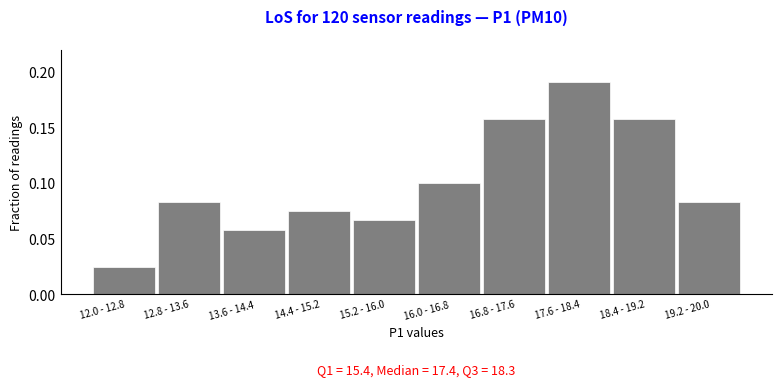

At which category does the chart reach its peak across all series?

17.6 - 18.4